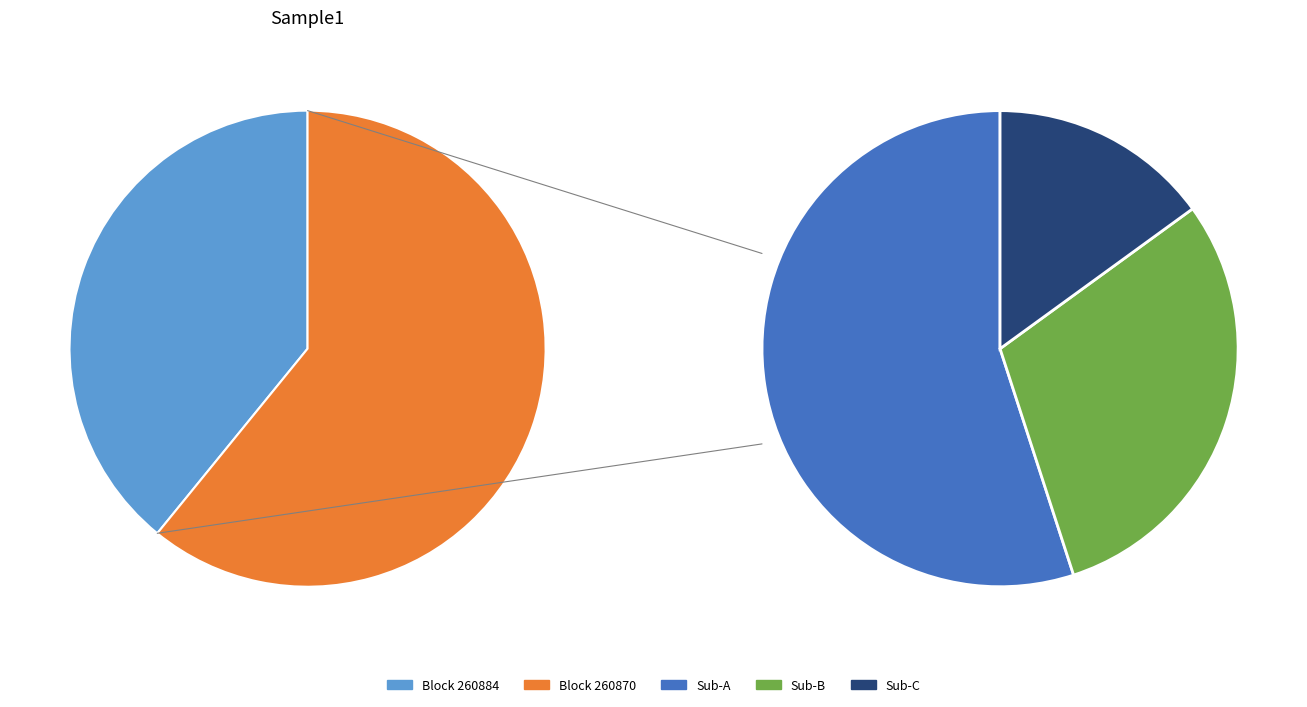

What is the largest slice in the pie chart?

260870